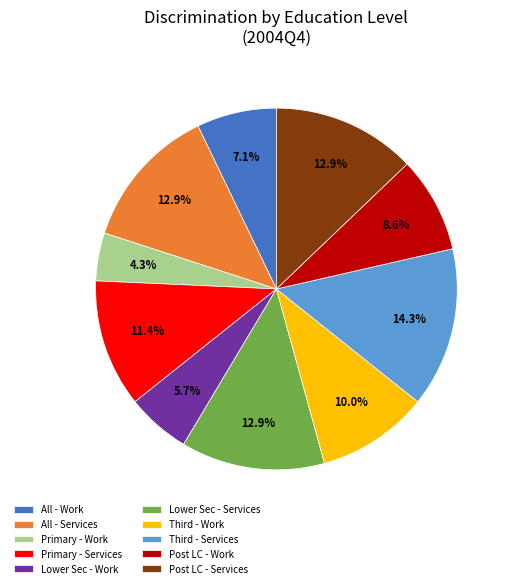

To the nearest percent, what is the average slice percentage?

10%